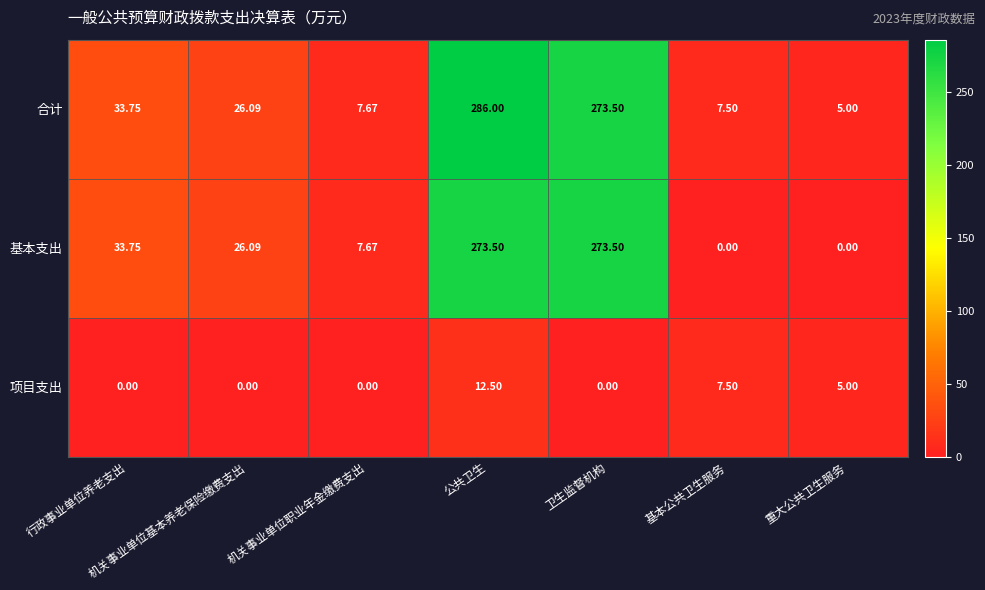

Count the number of data series in this chart.

3